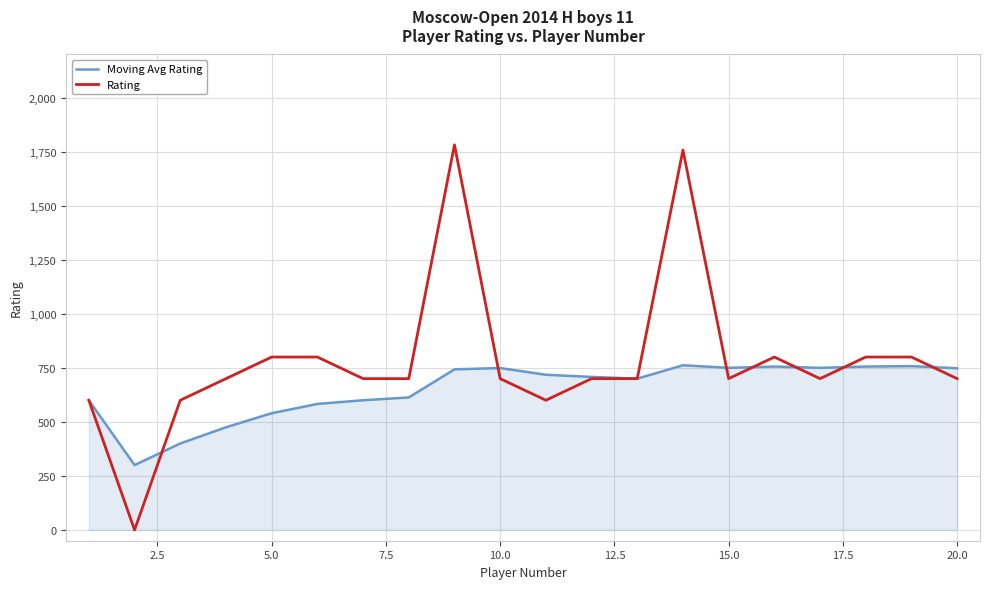

Which series has the largest range (max minus min)?

Rating